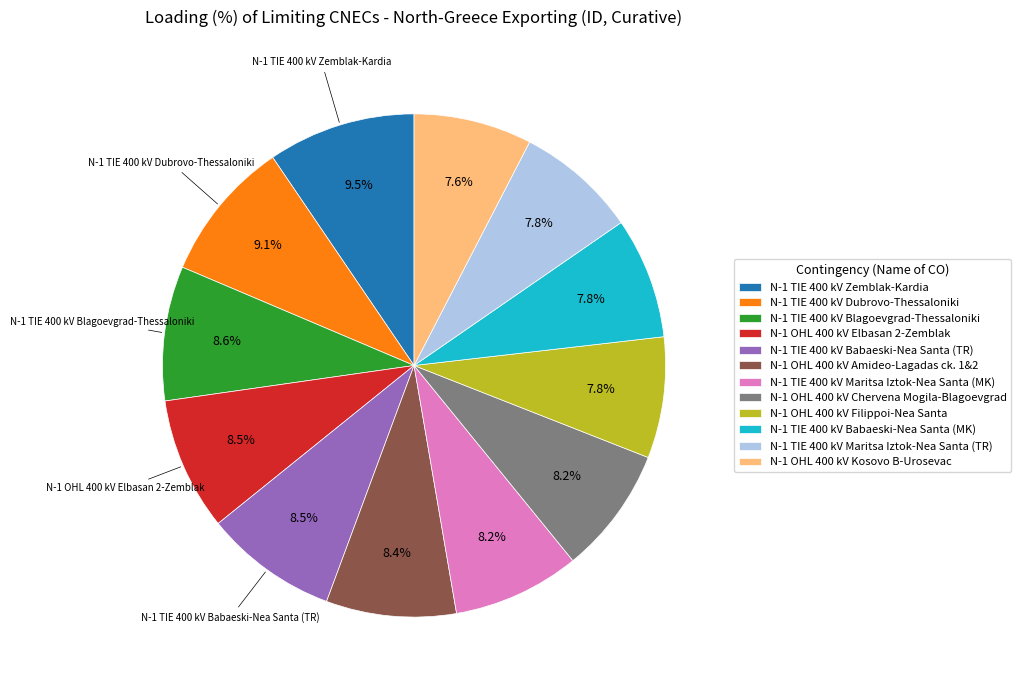

Is it true that N-1 OHL 400 kV Chervena Mogila-Blagoevgrad is 8% of the pie?

True